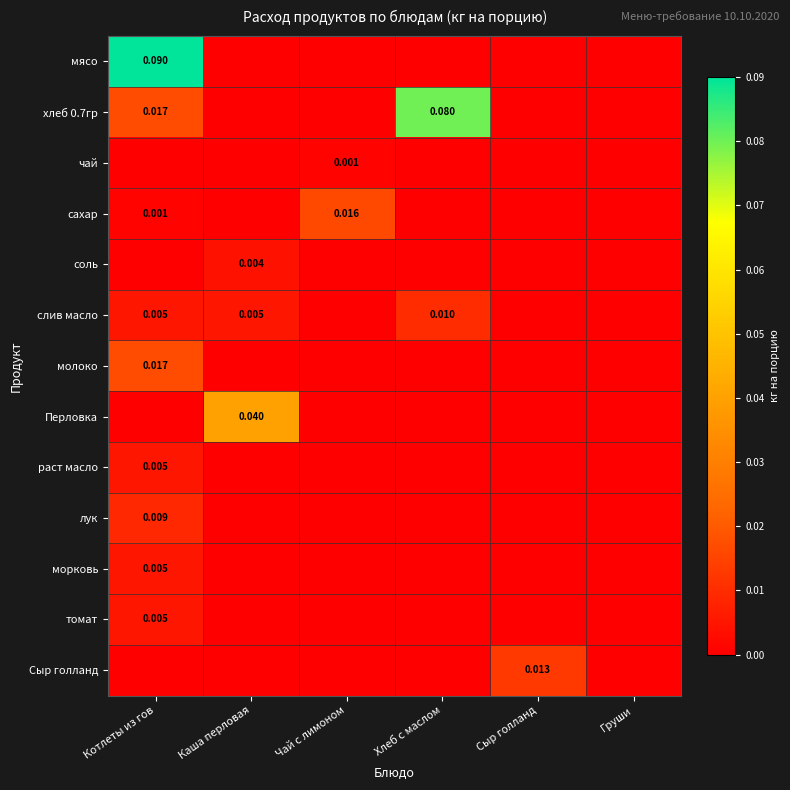

Is the value of чай at Чай с лимоном greater than the value of Сыр голланд at Сыр голланд?

No